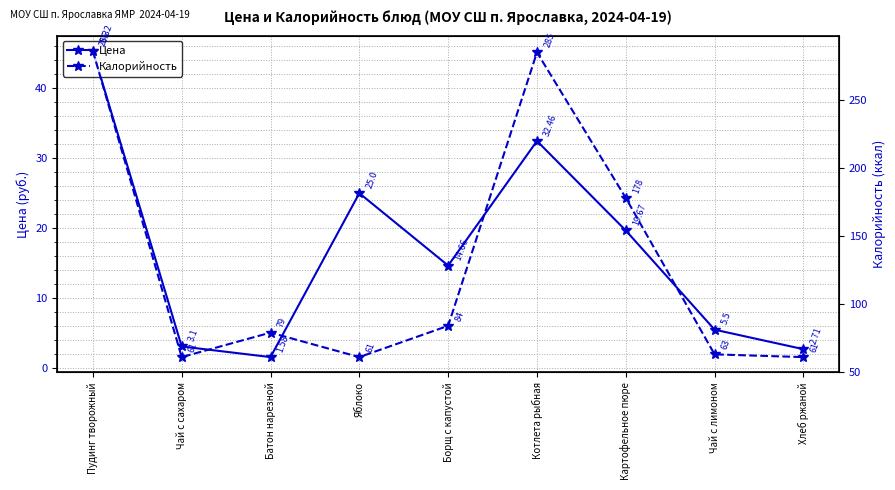

Which has a higher value, Хлеб ржаной or Котлета рыбная?

Котлета рыбная